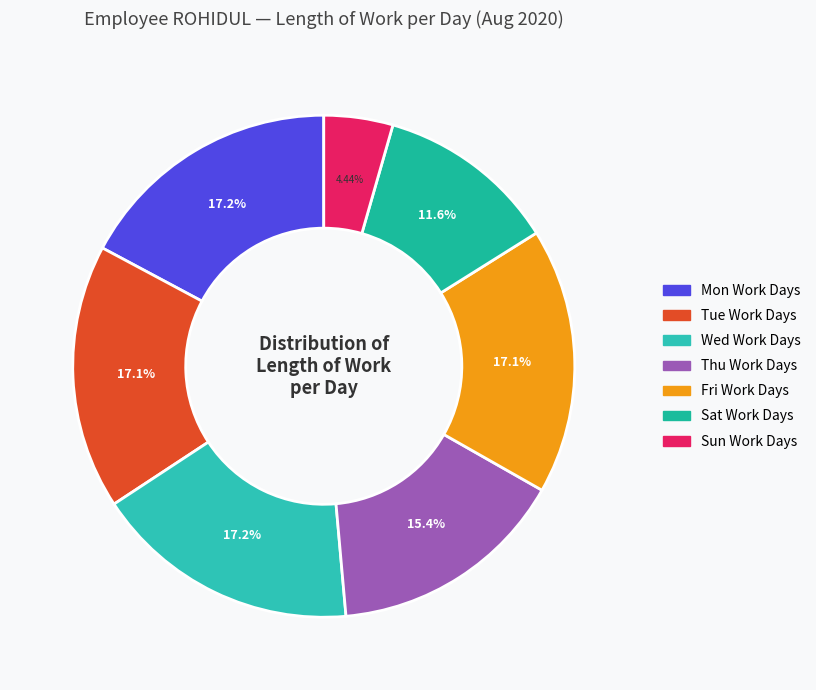

To the nearest percent, what is the average slice percentage?

14%